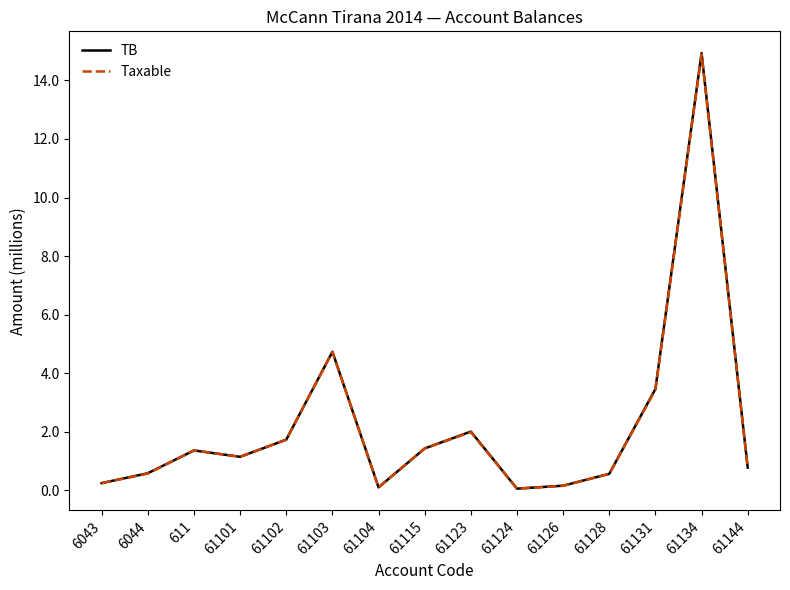

Does the chart display data point markers on the line(s)?

No